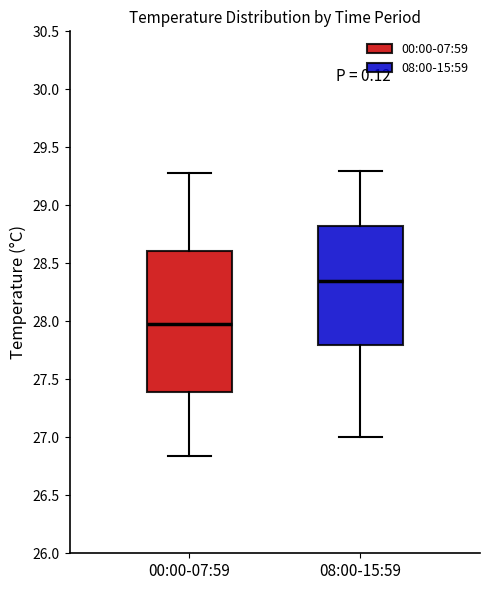

Reading left to right, transcribe this box plot: for each box, give where its median line is, the range the box spans, and where its two whiskers end, as read against the y-axis. The values are not printed on the chart, so give them approximately, as read against the axis.

00:00-07:59: median 28.00, box 27.40 to 28.60, whiskers 26.85 to 29.30
08:00-15:59: median 28.35, box 27.80 to 28.85, whiskers 27.00 to 29.30